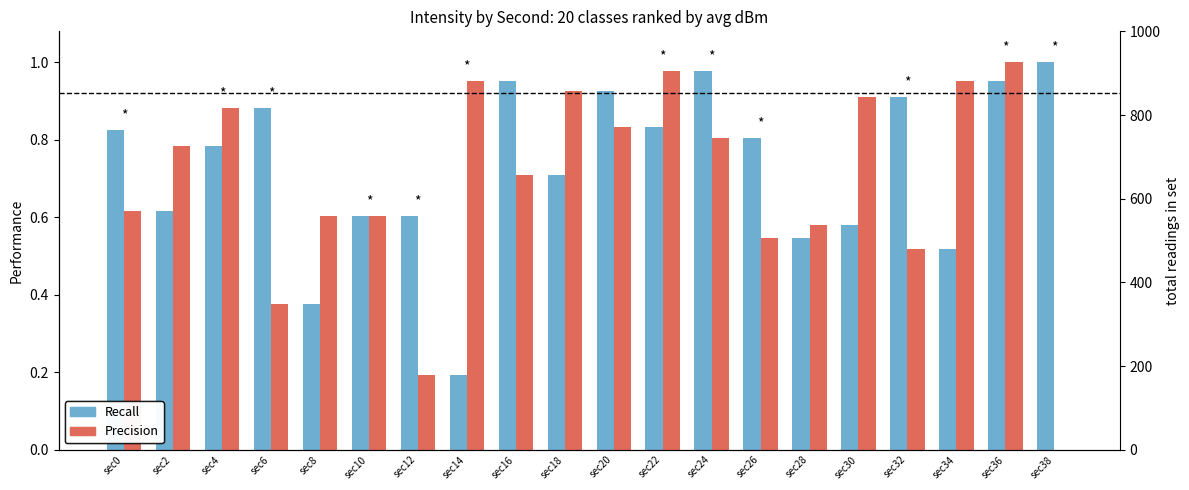

Which label corresponds to the largest value in the chart?

sec38